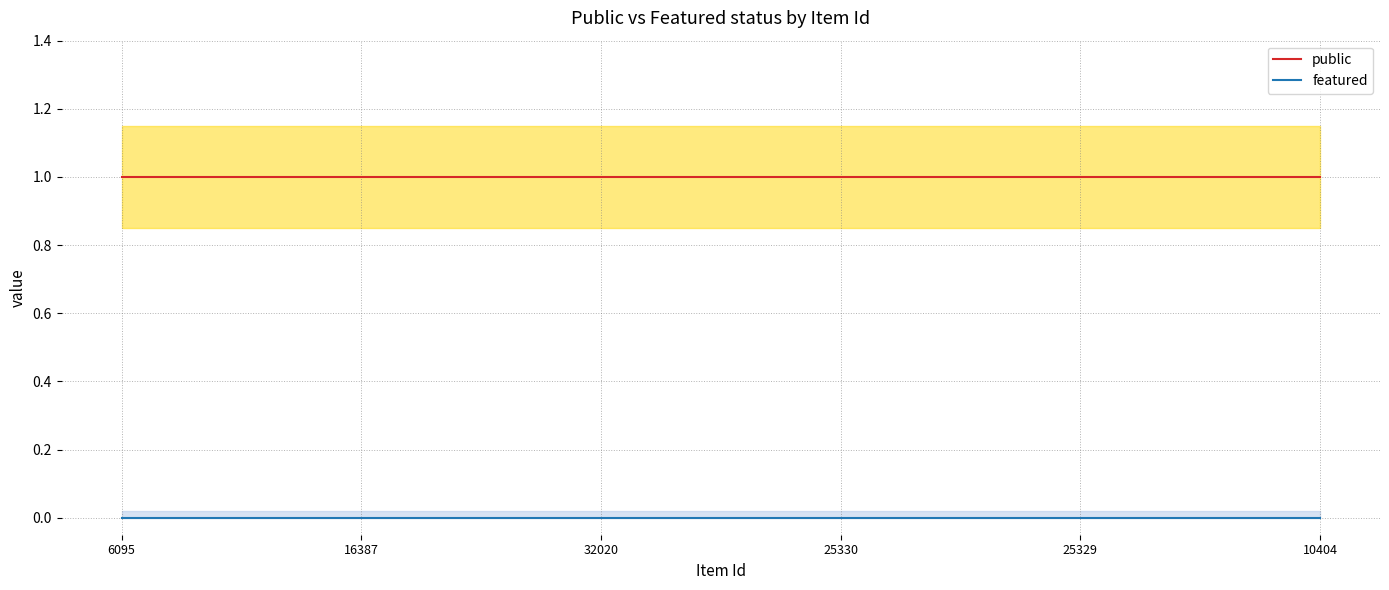

What is the label of the 1st point from the left?

6095